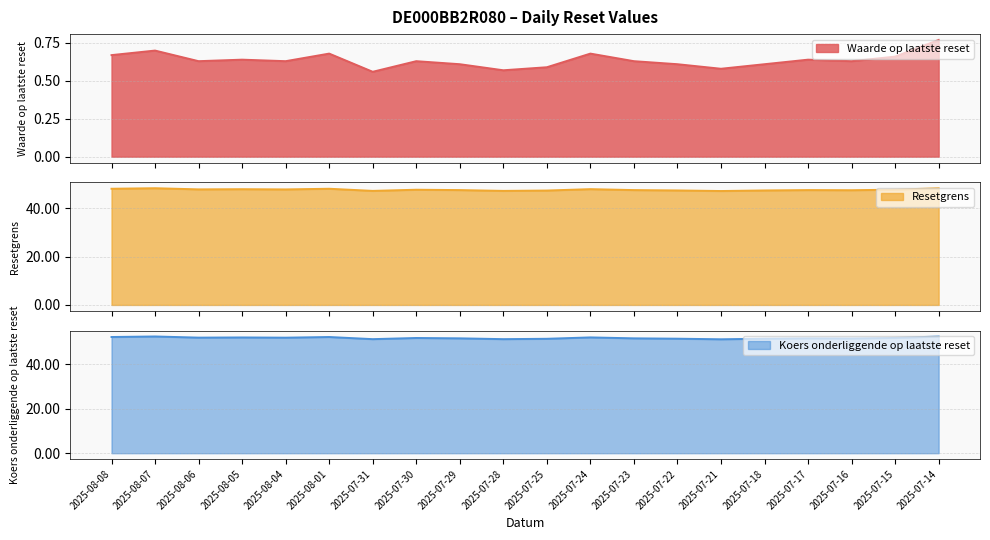

What is the smallest value displayed?

0.6